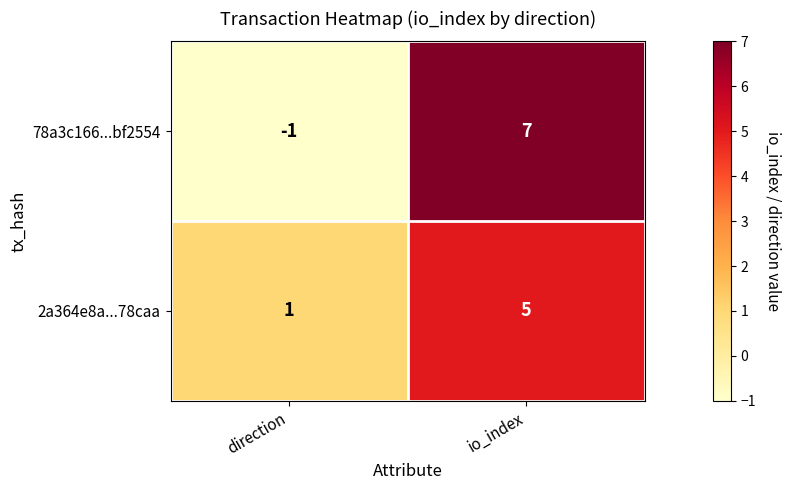

How many categories are shown in the chart?

2